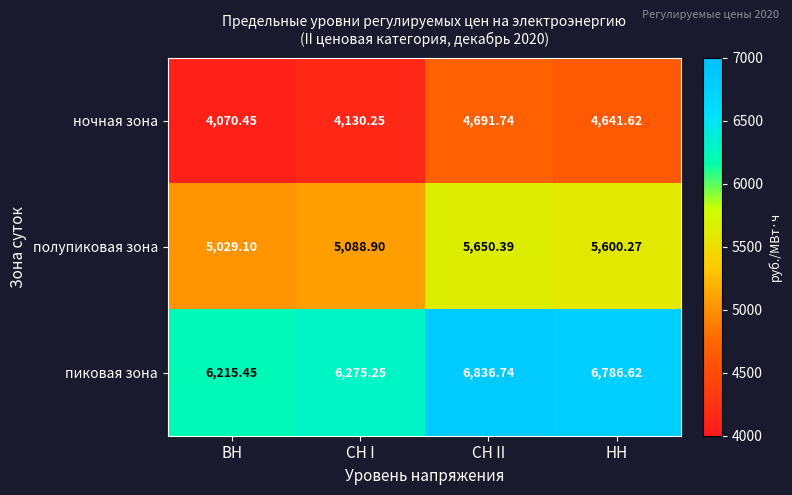

At which label does пиковая зона reach its minimum?

ВН